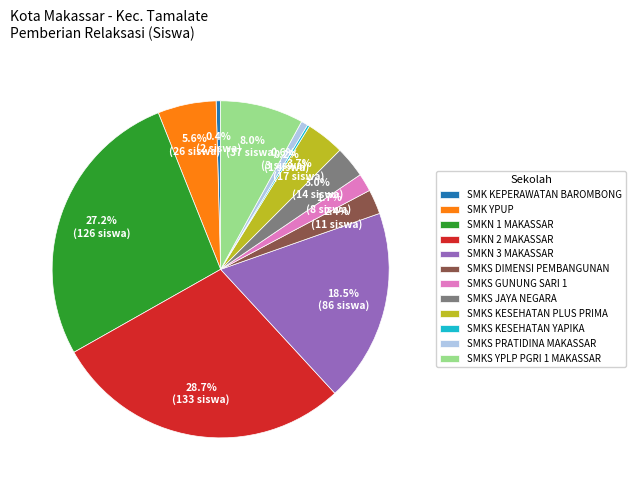

Which has a higher value, SMKN 3 MAKASSAR or SMKS PRATIDINA MAKASSAR?

SMKN 3 MAKASSAR